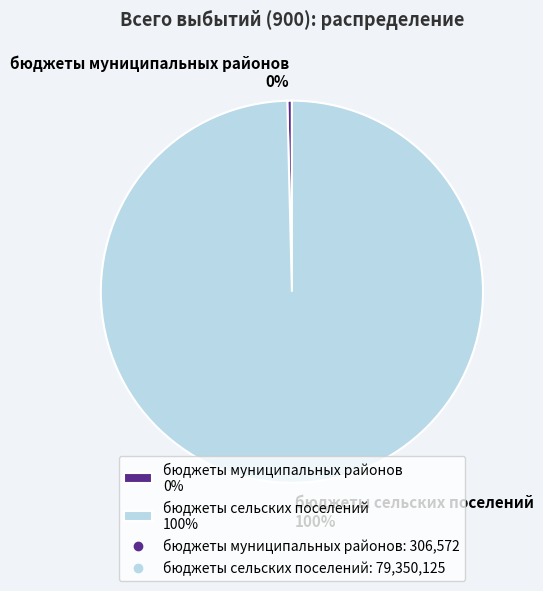

Which slice is the largest?

бюджеты сельских поселений